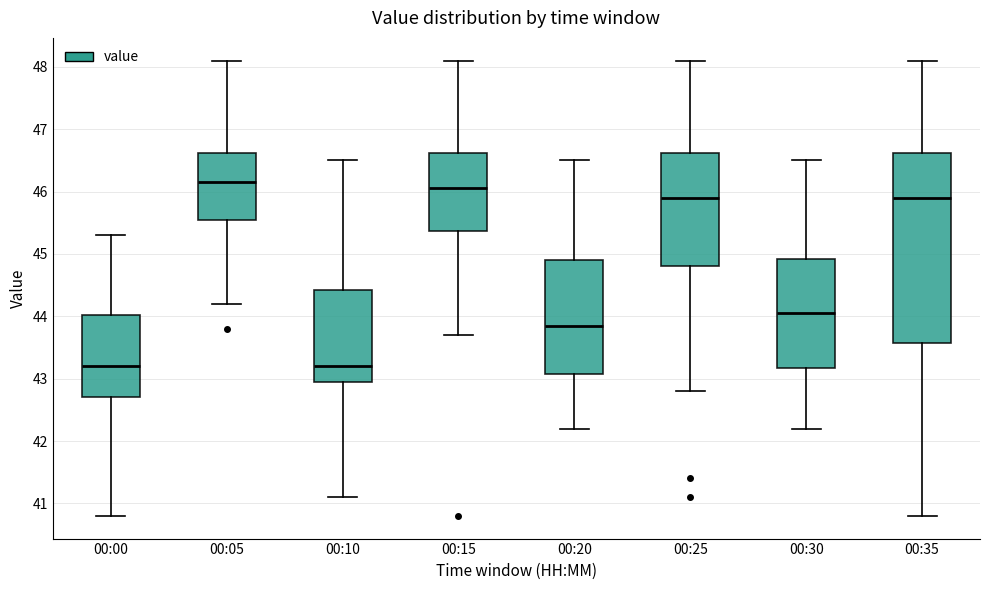

Reading left to right, read every box against the y-axis: the position of its median line, the range the box covers, and the ends of its whiskers. The values are not printed on the chart, so give them approximately, as read against the axis.

00:00: median 43.2, box 42.7 to 44.0, whiskers 40.8 to 45.3
00:05: median 46.2, box 45.6 to 46.6, whiskers 44.2 to 48.1
00:10: median 43.2, box 43.0 to 44.4, whiskers 41.1 to 46.5
00:15: median 46.1, box 45.4 to 46.6, whiskers 43.7 to 48.1
00:20: median 43.9, box 43.1 to 44.9, whiskers 42.2 to 46.5
00:25: median 45.9, box 44.8 to 46.6, whiskers 42.8 to 48.1
00:30: median 44.1, box 43.2 to 44.9, whiskers 42.2 to 46.5
00:35: median 45.9, box 43.6 to 46.6, whiskers 40.8 to 48.1